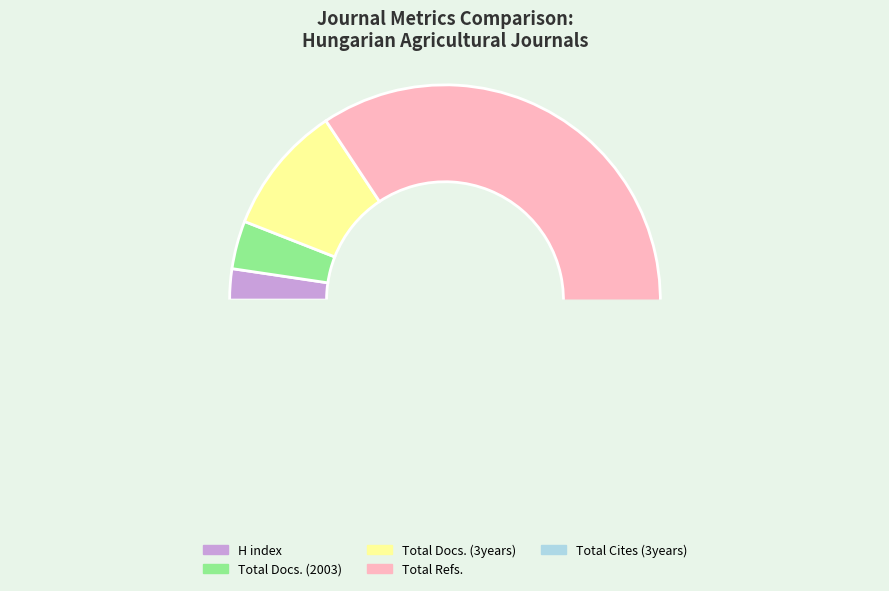

Does Total Refs. represent more than half of the total?

Yes